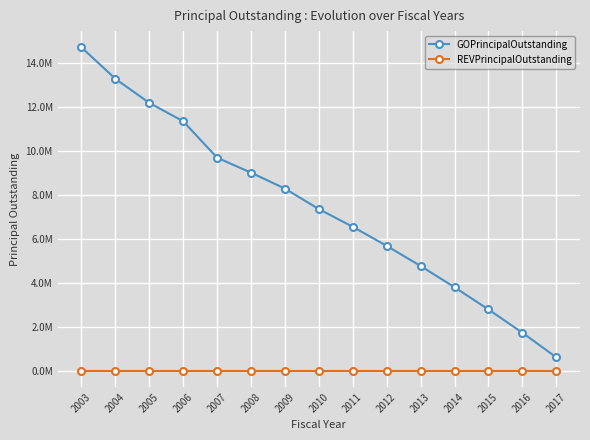

Where is GOPrincipalOutstanding nearest to the value 7657500?

2010